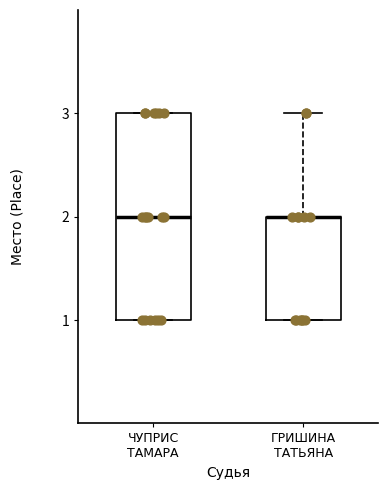

Reading left to right, transcribe this box plot: for each box, give where its median line is, the range the box spans, and where its two whiskers end, as read against the y-axis. The values are not printed on the chart, so give them approximately, as read against the axis.

ЧУПРИС ТАМАРА: median 2, box 1 to 3, whiskers 1 to 3
ГРИШИНА ТАТЬЯНА: median 2 (drawn on the box's upper edge), box 1 to 2, whiskers 1 to 3